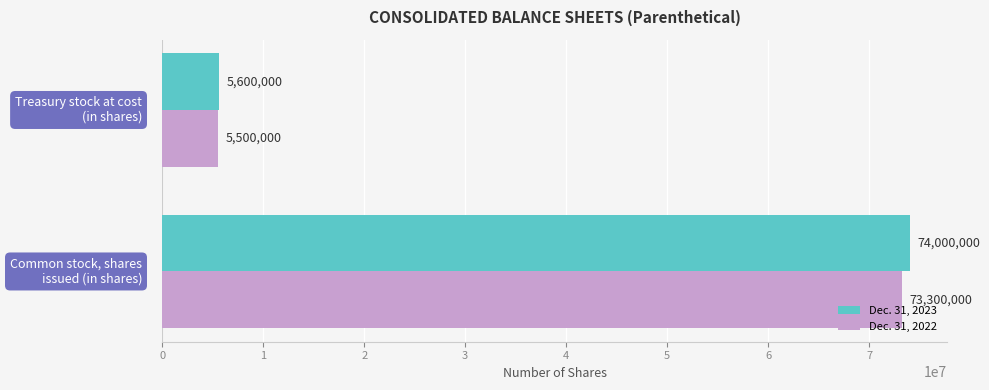

What is the sum of all Dec. 31, 2022 values?

78800000